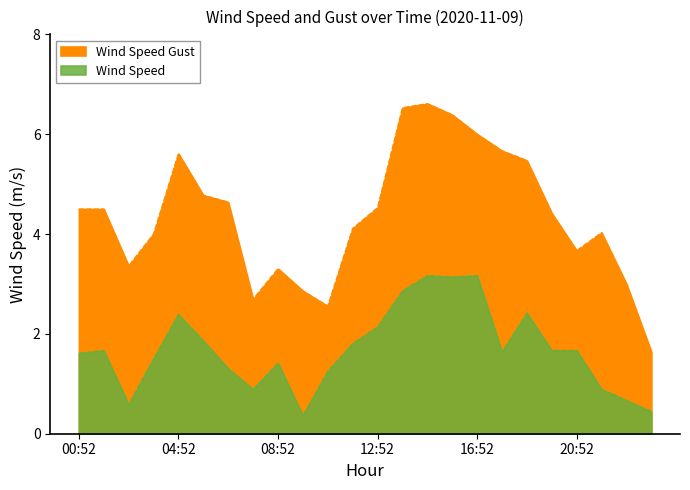

Is the value of Wind Speed Gust at 19:52 greater than the value of Wind Speed at 22:52?

Yes